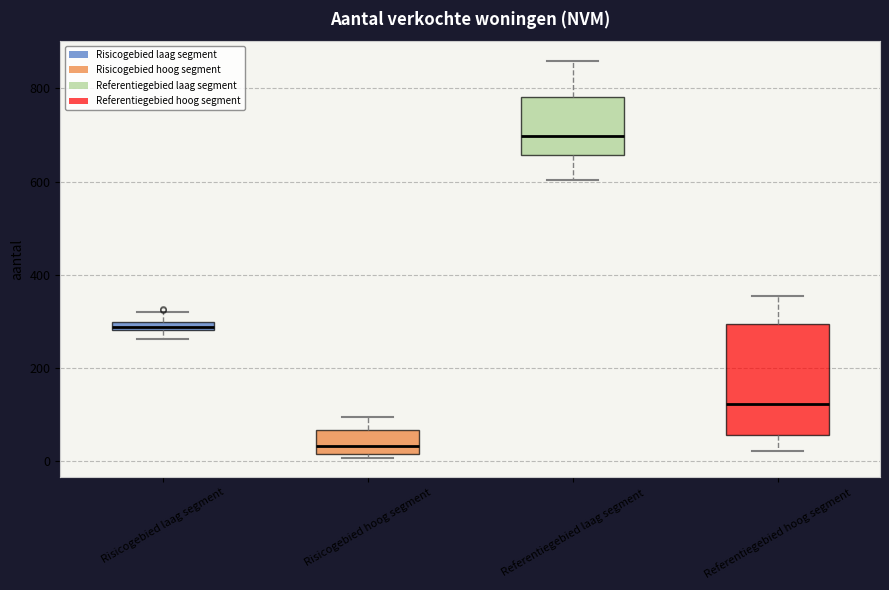

Which box has the lowest median line?

Risicogebied hoog segment